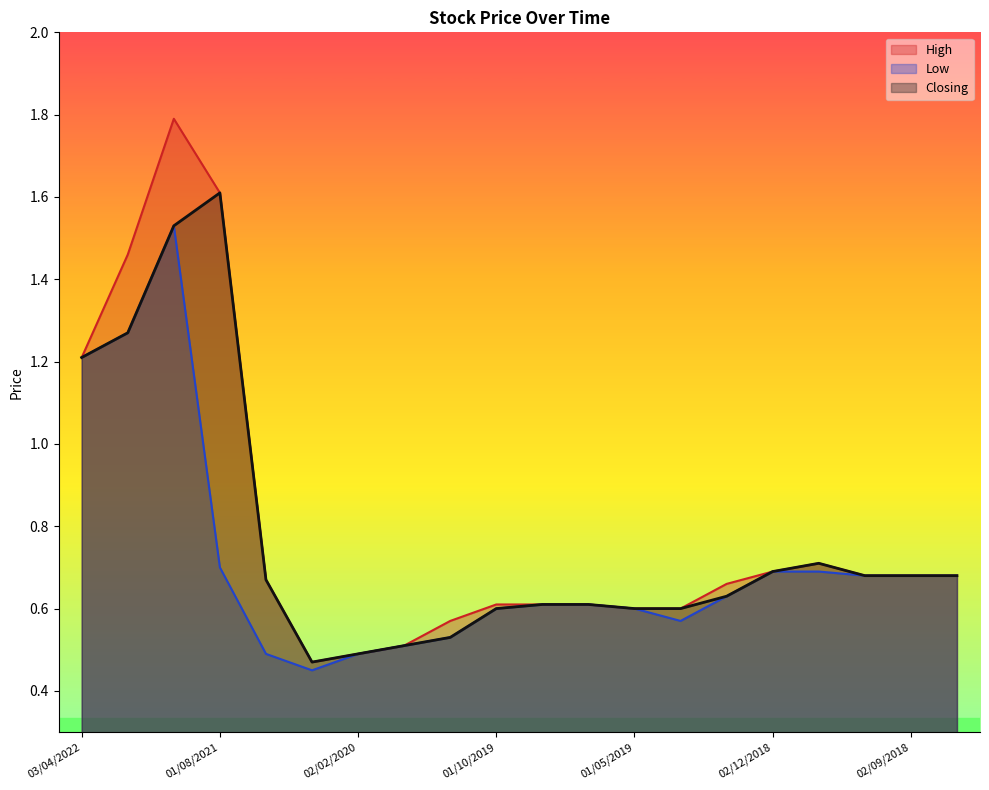

The value of Closing at 01/06/2021 is 0.7. True or false?

False